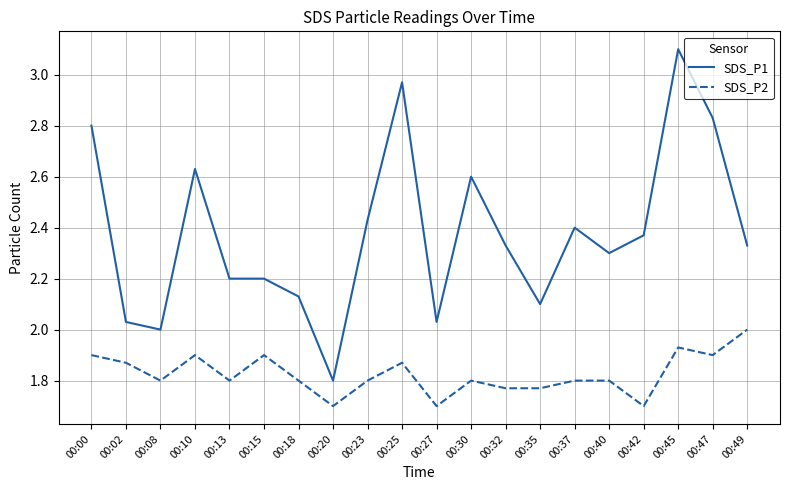

What is the spread (max minus min) of values at 00:10?

0.7